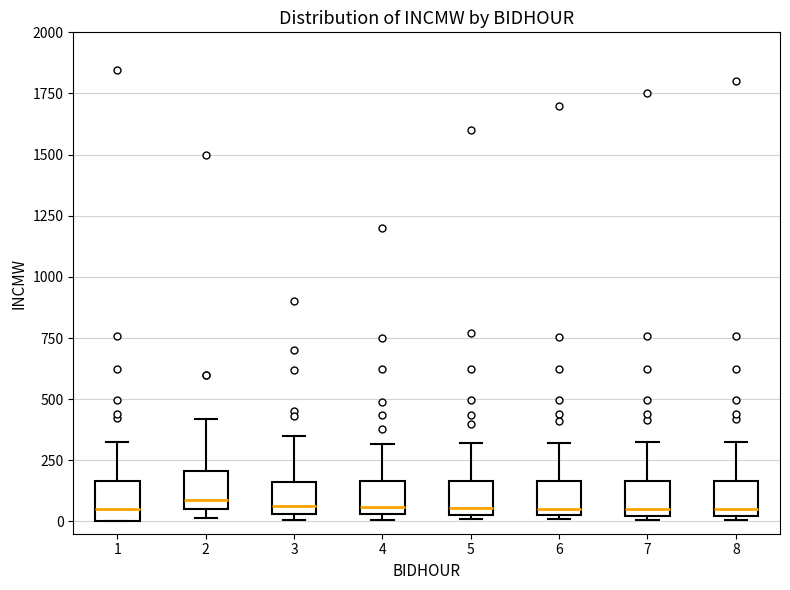

Reading left to right, transcribe this box plot: for each box, give where its median line is, the range the box spans, and where its two whiskers end, as read against the y-axis. The values are not printed on the chart, so give them approximately, as read against the axis.

1: median 50, box 0 to 150, whiskers 0 to 300
2: median 100, box 50 to 200, whiskers 0 to 400
3: median 50 (just above the box's lower edge), box 50 to 150, whiskers 0 to 350
4: median 50 (just above the box's lower edge), box 50 to 150, whiskers 0 to 300
5: median 50 (just above the box's lower edge), box 50 to 150, whiskers 0 to 300
6: median 50 (just above the box's lower edge), box 50 to 150, whiskers 0 to 300
7: median 50, box 0 to 150, whiskers 0 (just below the box's lower edge) to 300
8: median 50, box 0 to 150, whiskers 0 (just below the box's lower edge) to 300